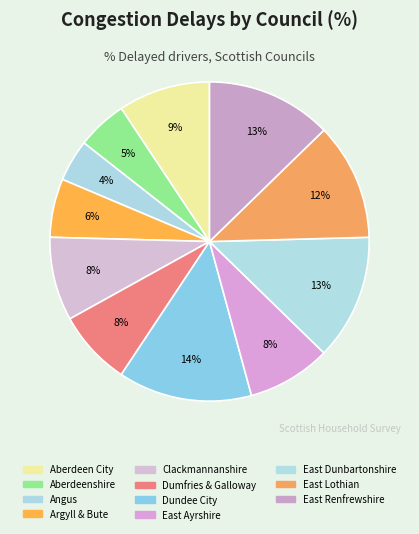

Is it true that East Renfrewshire is 23% of the pie?

False